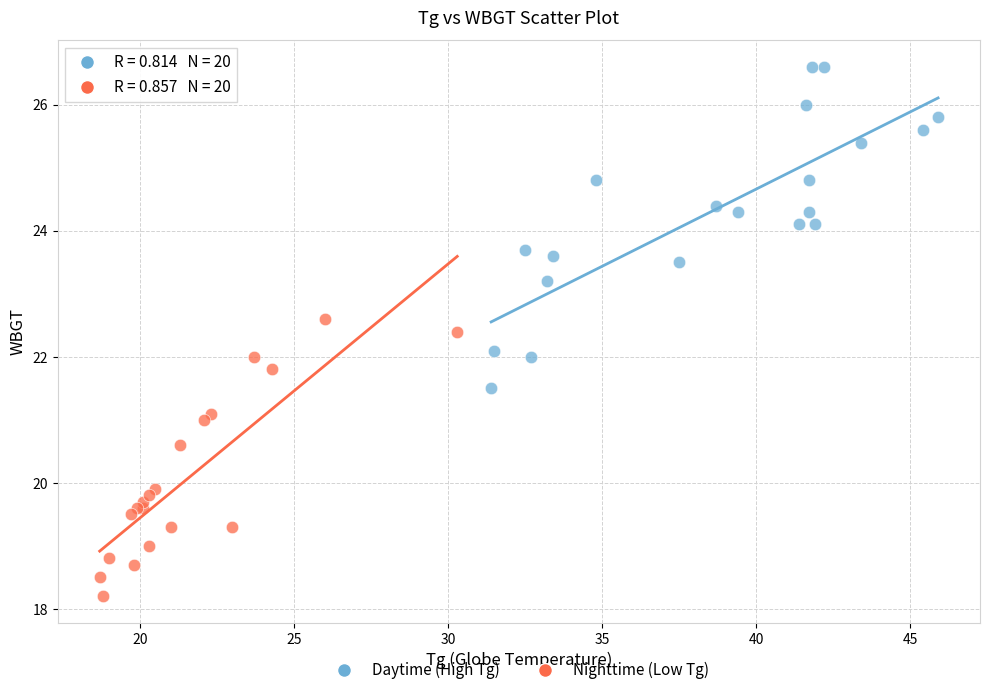

Which series contains the highest Y value?

Daytime (High Tg)